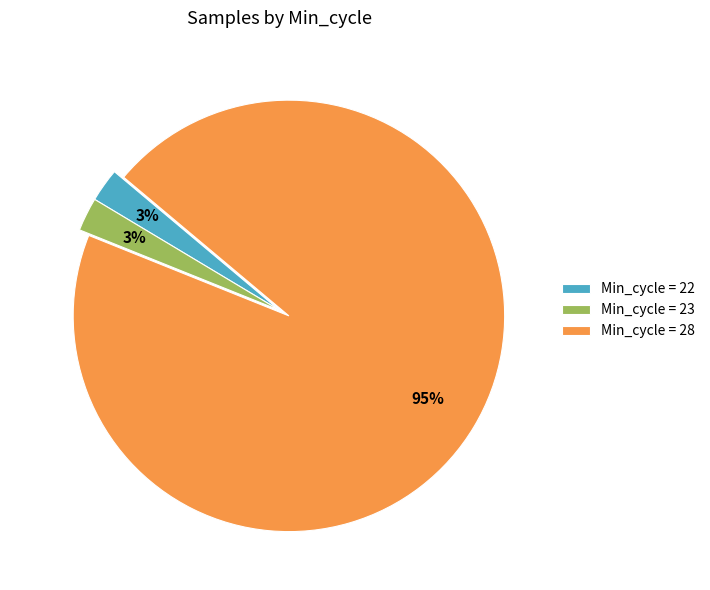

Is it true that Min_cycle = 22 is 3% of the pie?

True